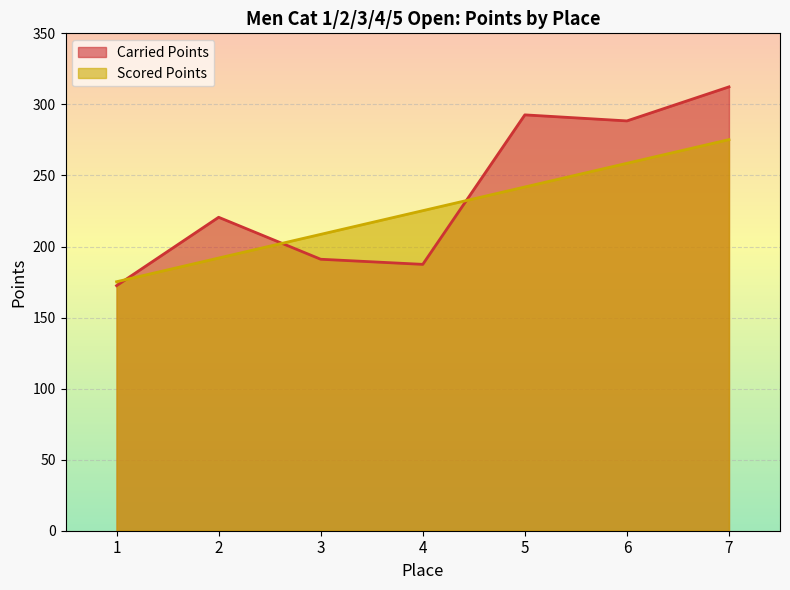

What is the difference between the maximum and minimum values in the Carried Points series?

139.9